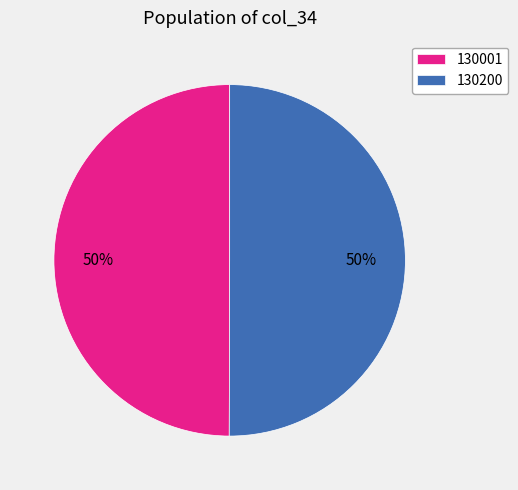

What is the ratio of the value at 130200 to the value at 130001?

1.0